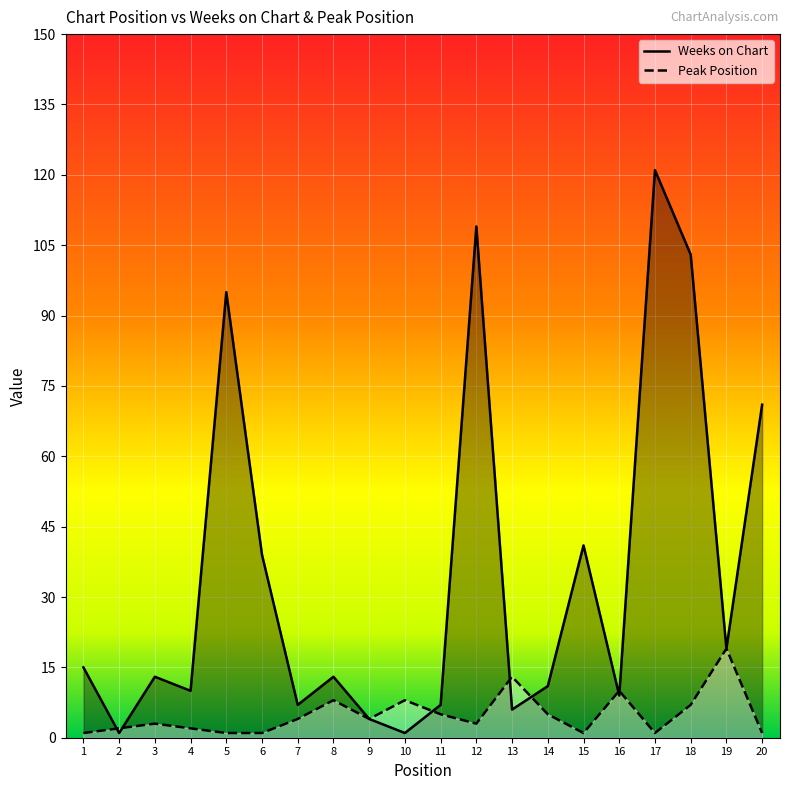

Rank the series by their average value, from highest to lowest.

Weeks on Chart, Peak Position